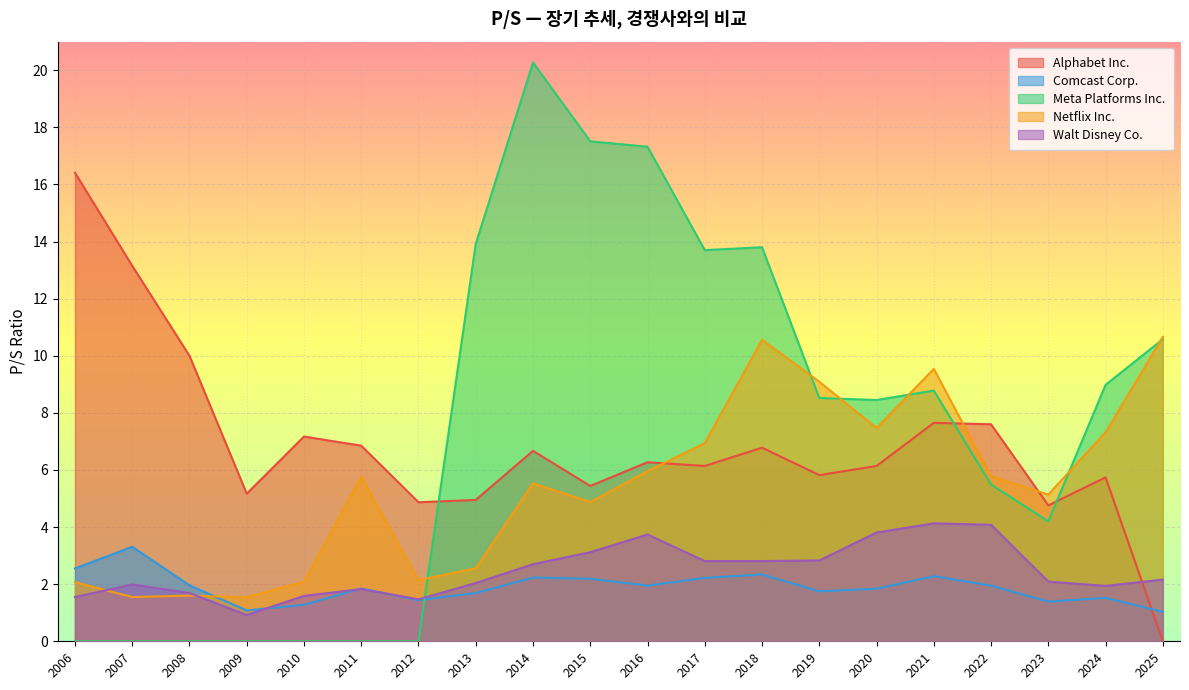

Between which two adjacent categories do Meta Platforms Inc. and Netflix Inc. first intersect?

2012 and 2013